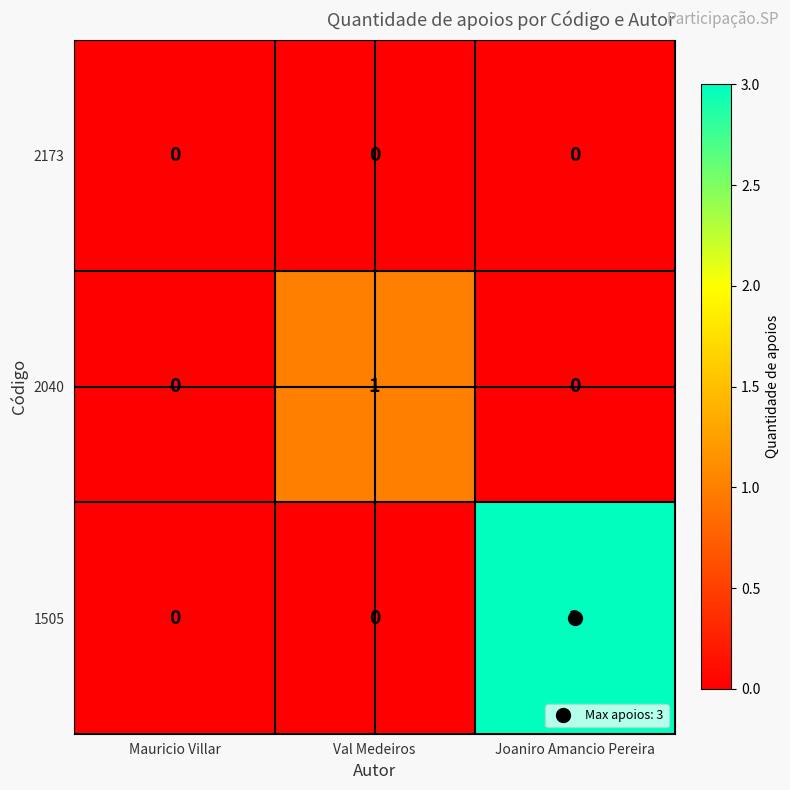

Between Mauricio Villar and Val Medeiros, which series saw the biggest shift?

2040